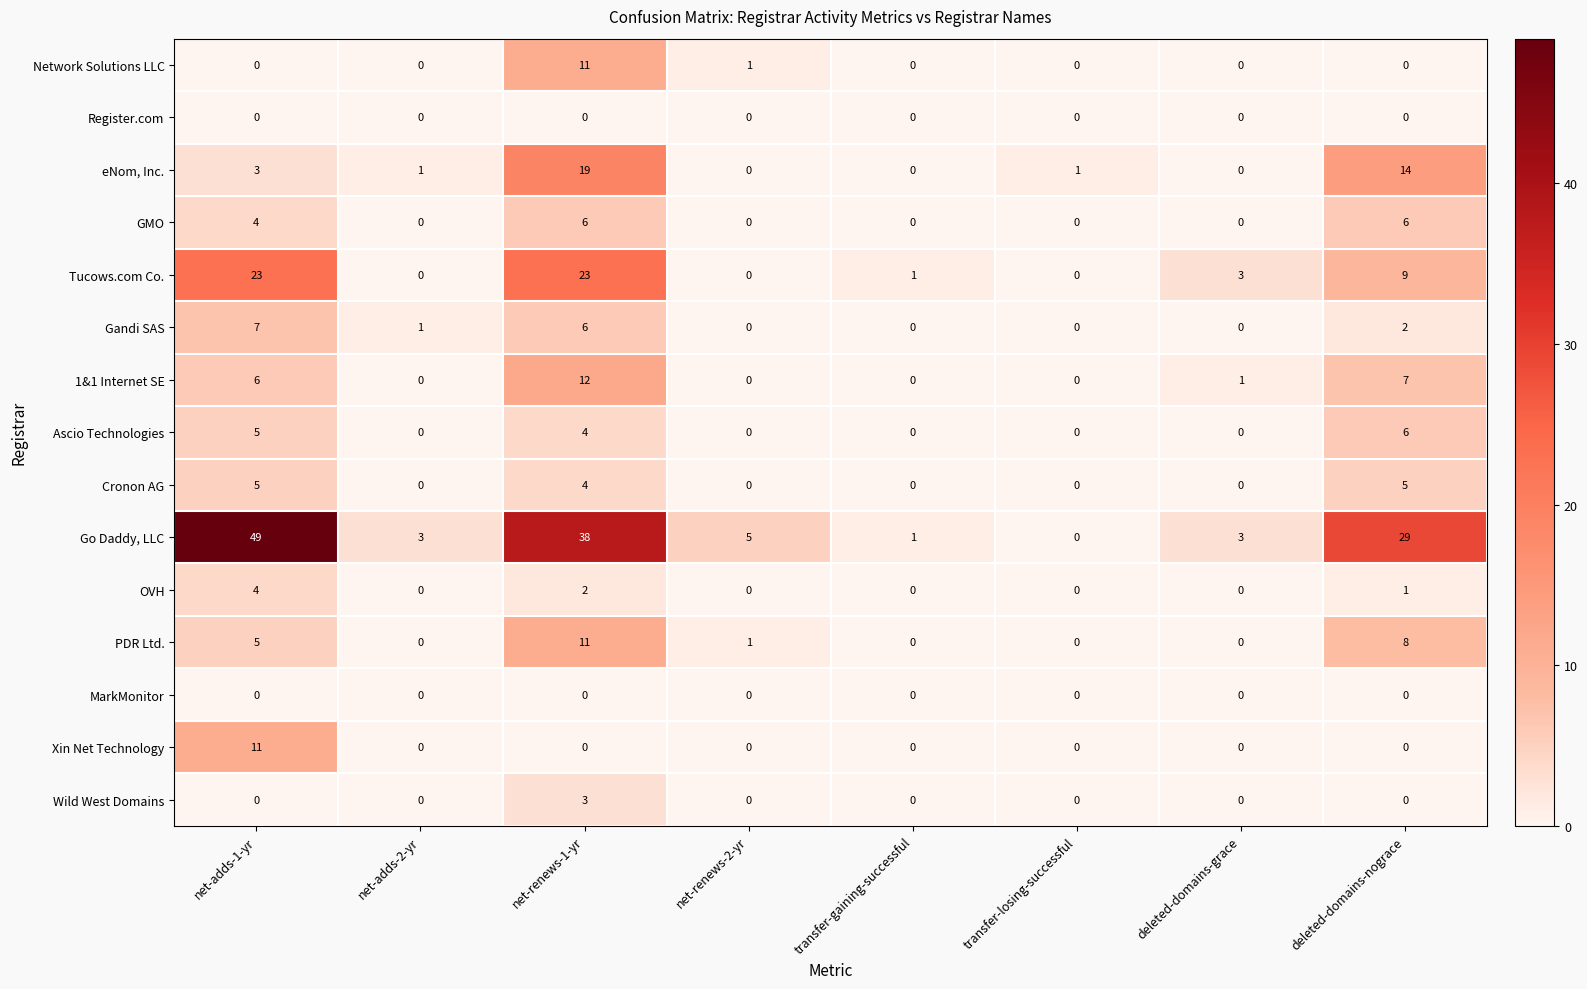

Which series has the widest spread of values?

Go Daddy, LLC